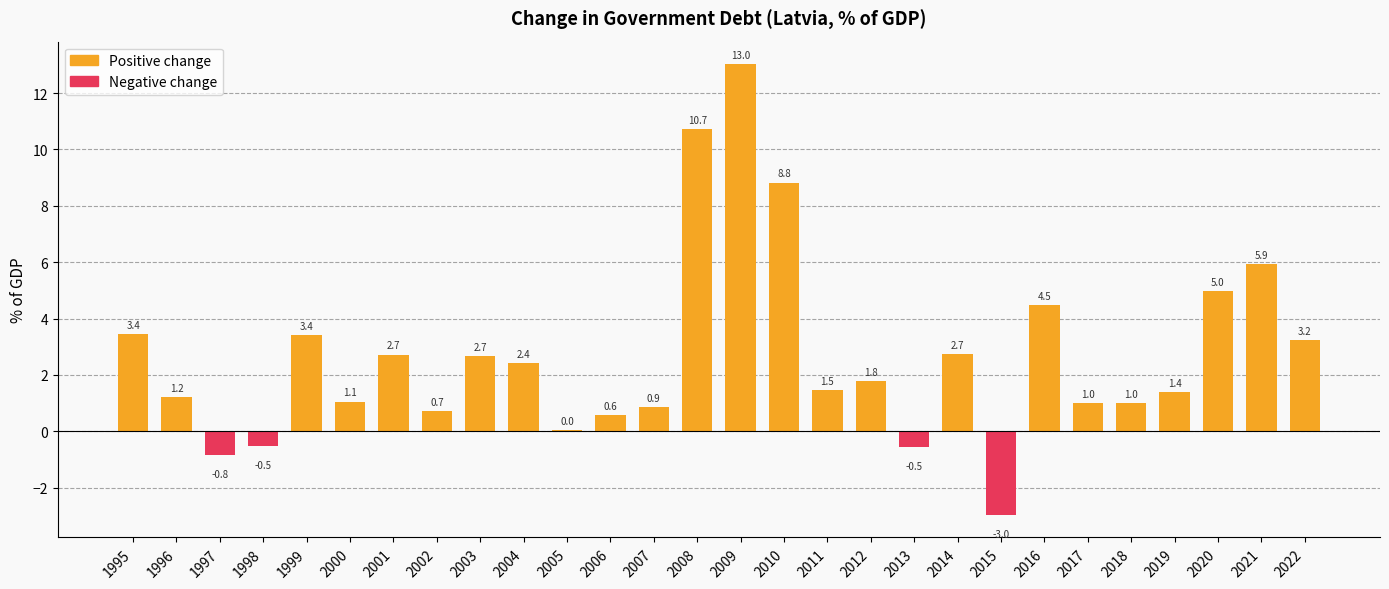

What is the change in value from 2000 to 2016?

+3.4